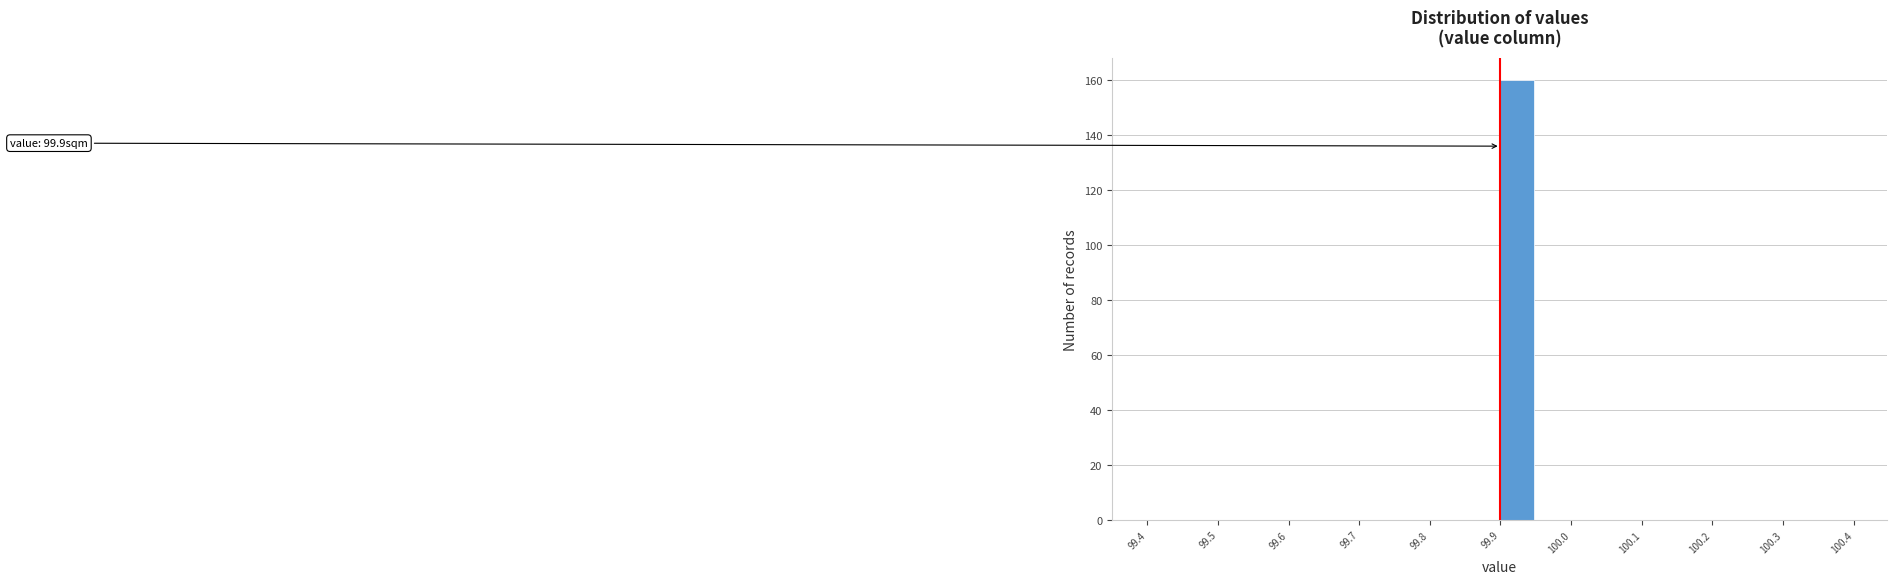

Over which range of the x-axis is the bar tallest?

99.90 to 99.95